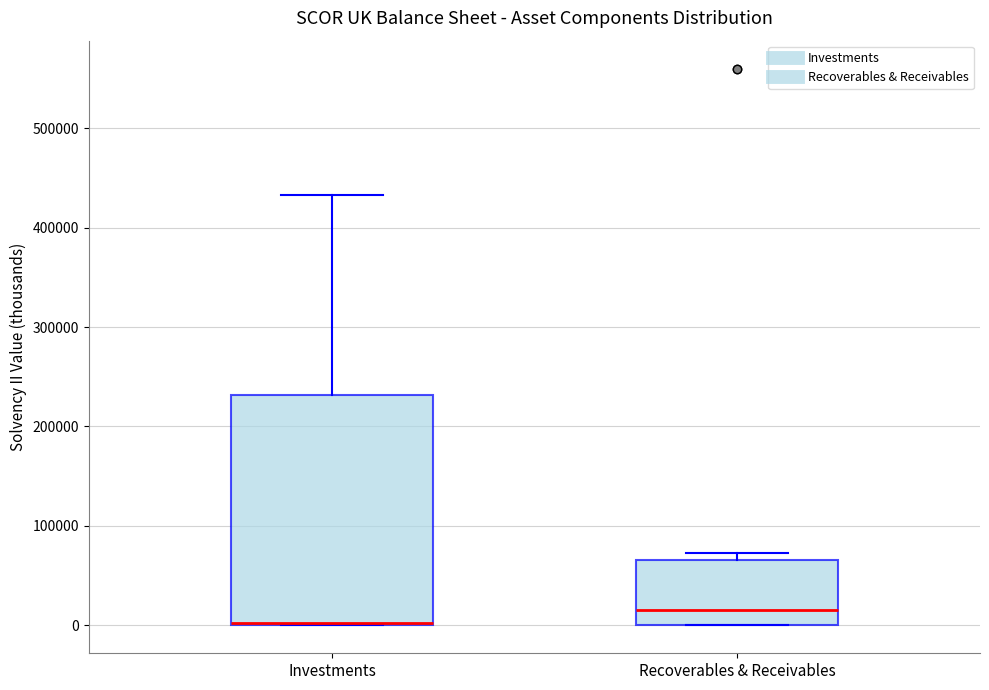

Which box is the tallest, from its lower edge to its upper edge?

Investments